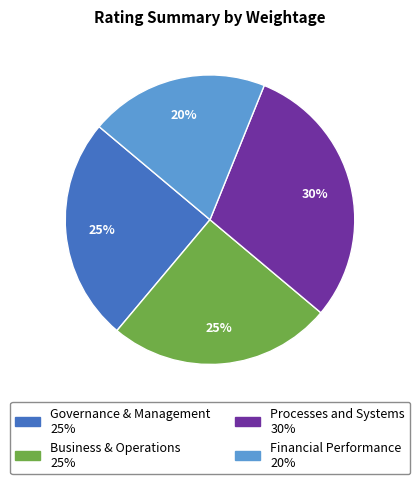

Which has a higher value, Processes and Systems or Governance & Management?

Processes and Systems